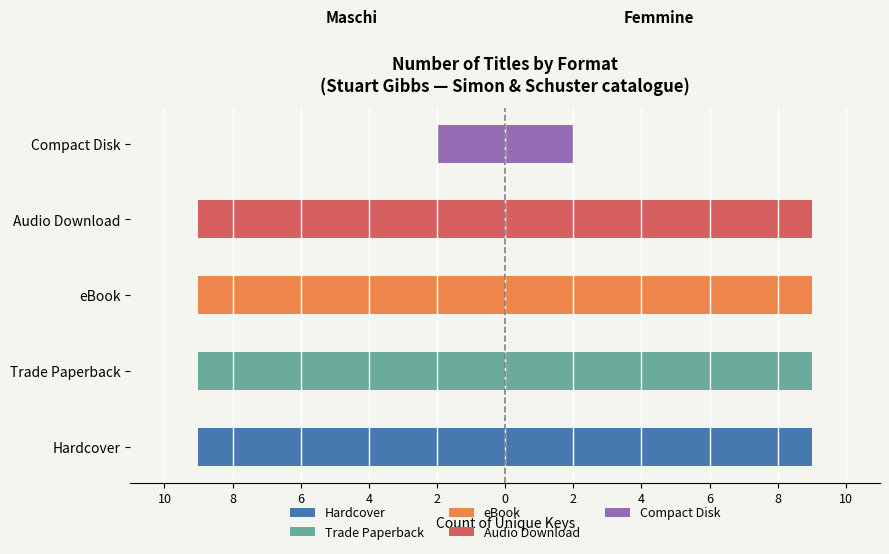

What position from the left is Trade Paperback?

2